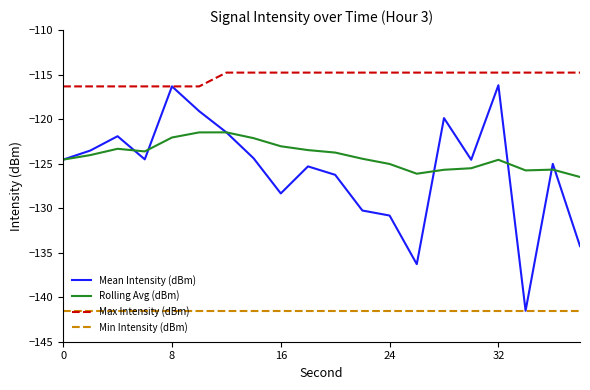

What is the greatest value displayed?

-114.8